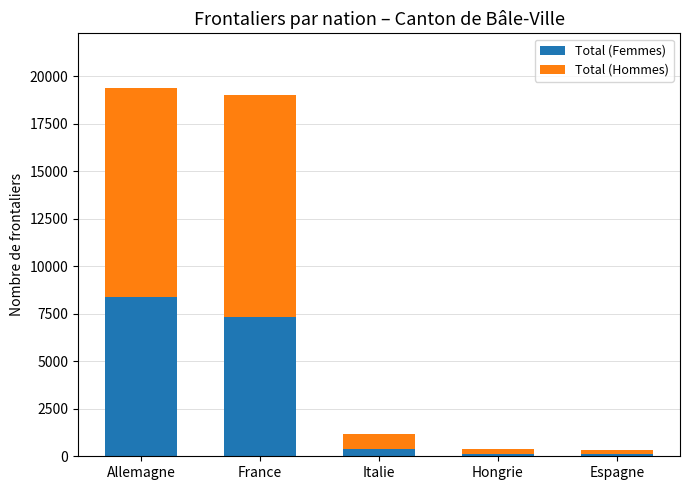

What is the highest value of the Total (Femmes) series?

8377